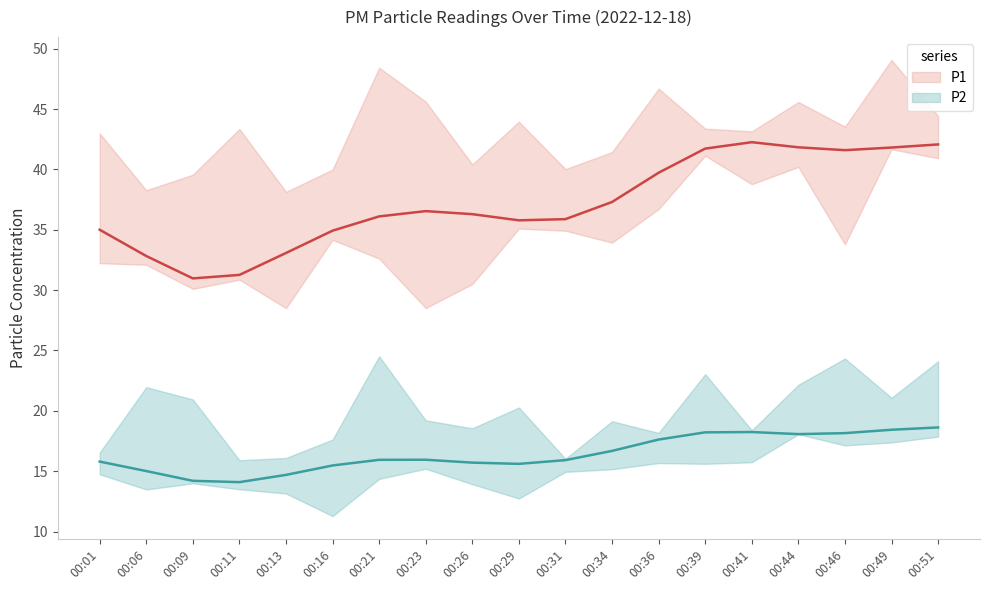

At which category is the sum across all series the highest?

00:41